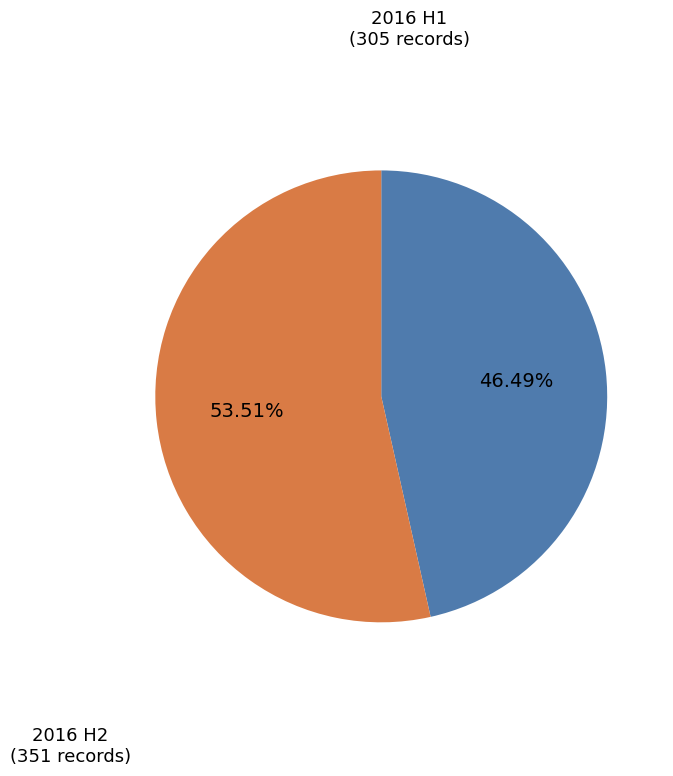

Is there a majority slice in this chart?

Yes